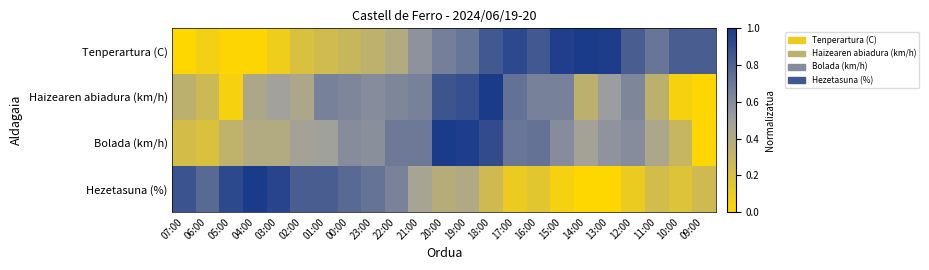

At how many categories does at least one series exceed 0?

23